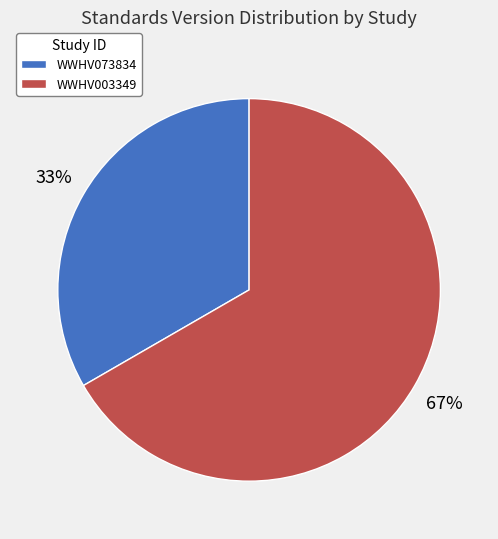

Count the number of slices in the pie.

2